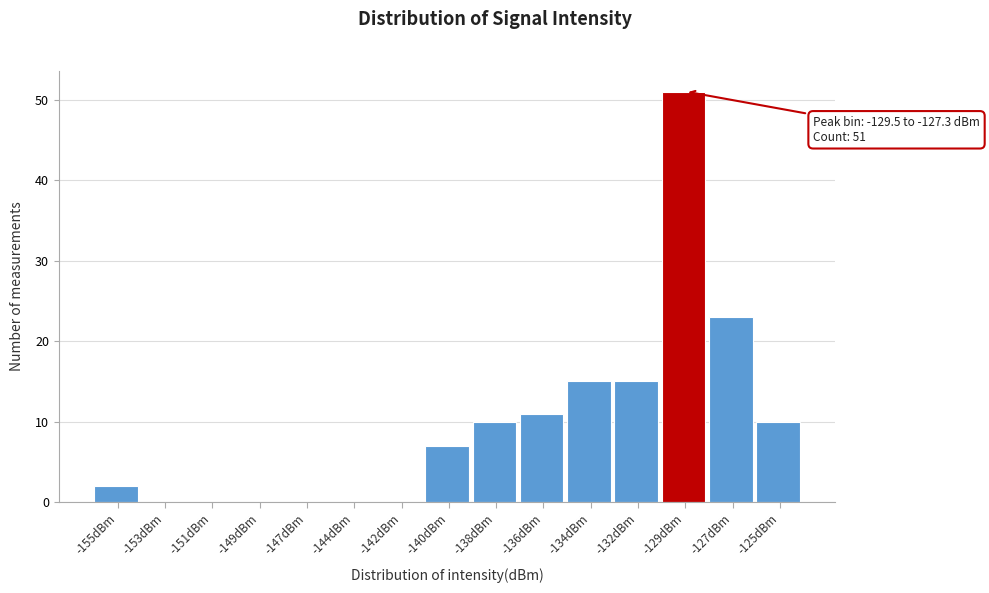

Reading right to left, transcribe all the data shown in this chart.

-125dBm=10	-127dBm=23	-129dBm=51	-132dBm=15	-134dBm=15	-136dBm=11	-138dBm=10	-140dBm=7	-142dBm=0	-144dBm=0	-147dBm=0	-149dBm=0	-151dBm=0	-153dBm=0	-155dBm=2